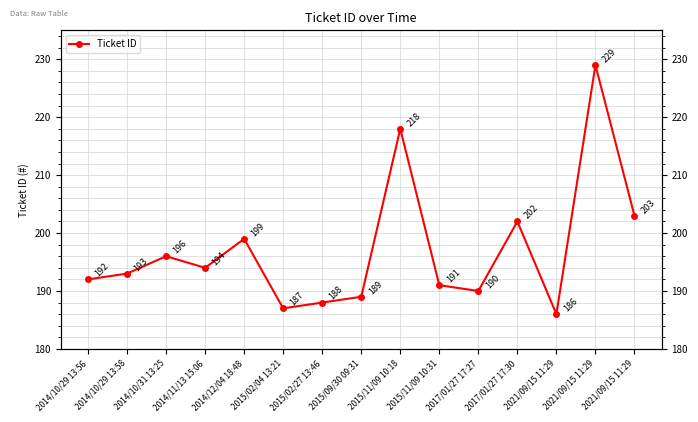

How many interior local valleys (lower than both neighbors) does the data have?

4